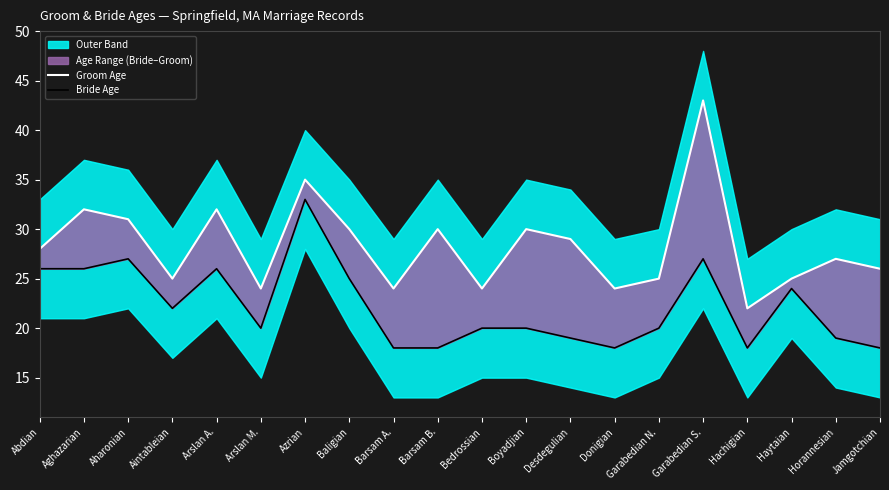

Where is the first local minimum for Bride Age?

Aintableian